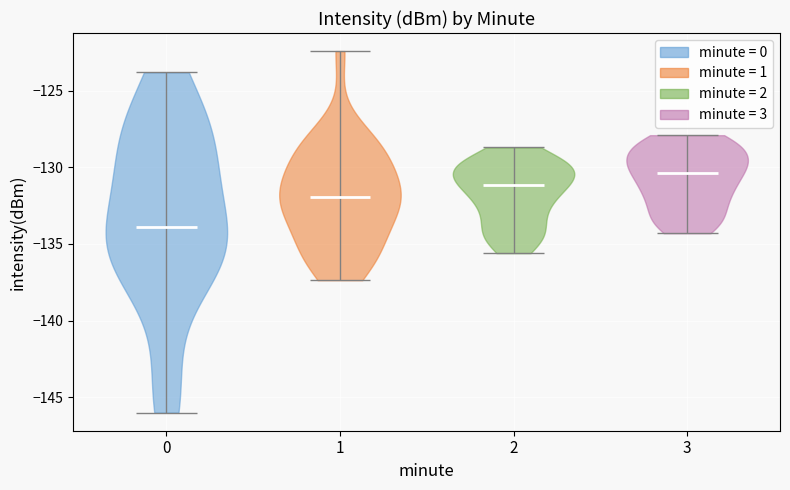

What is the highest point the violin at x = 1 reaches on the y-axis? The values are not printed on the chart, so give them approximately, as read against the axis.

-122.5